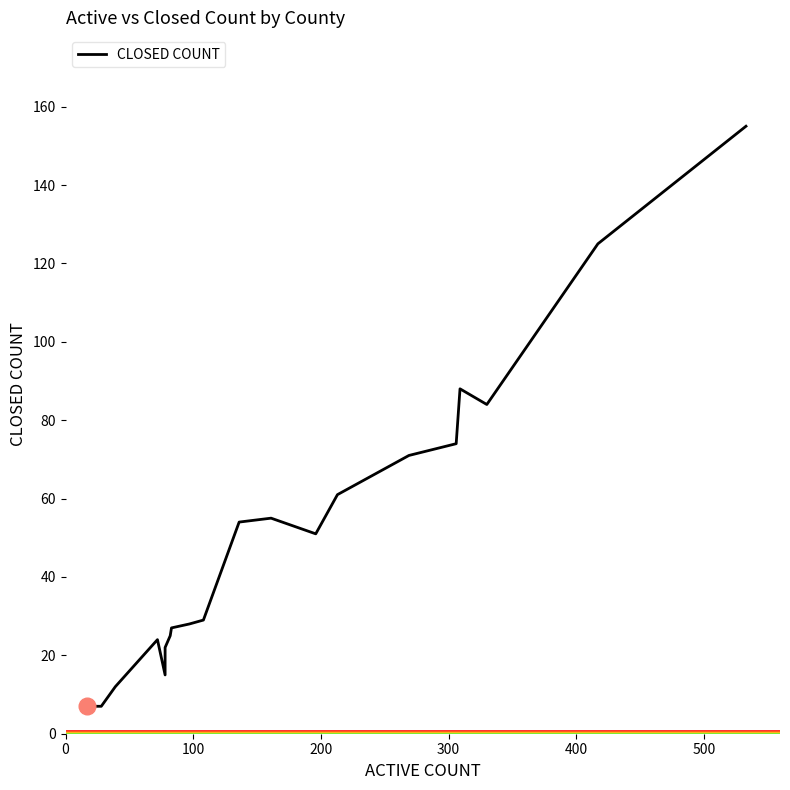

Does the chart have visible grid lines?

No